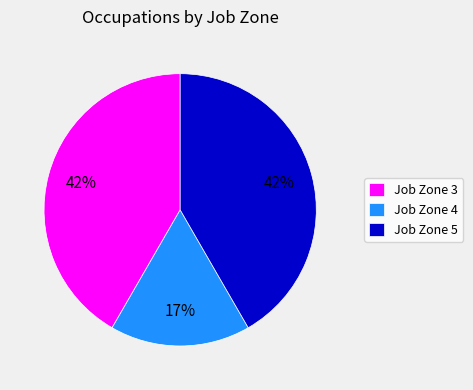

What is the smallest slice in the pie chart?

Job Zone 4